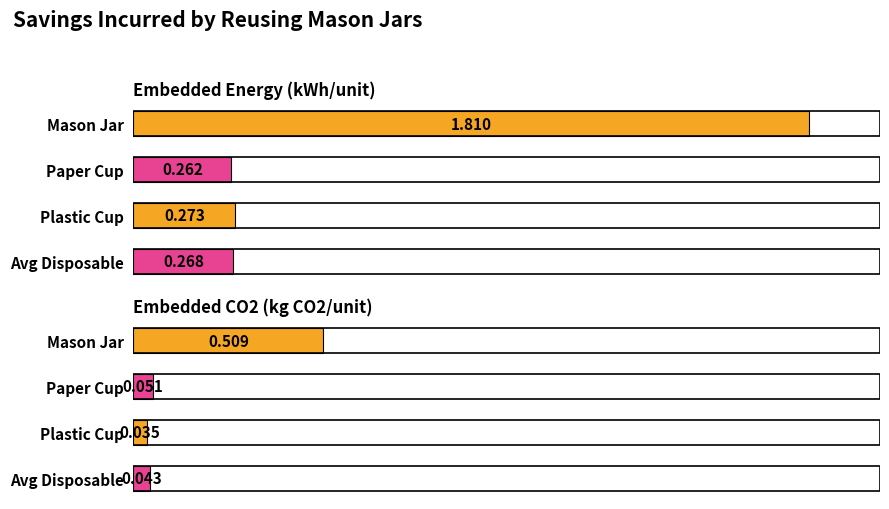

At how many categories does at least one series exceed 1?

1